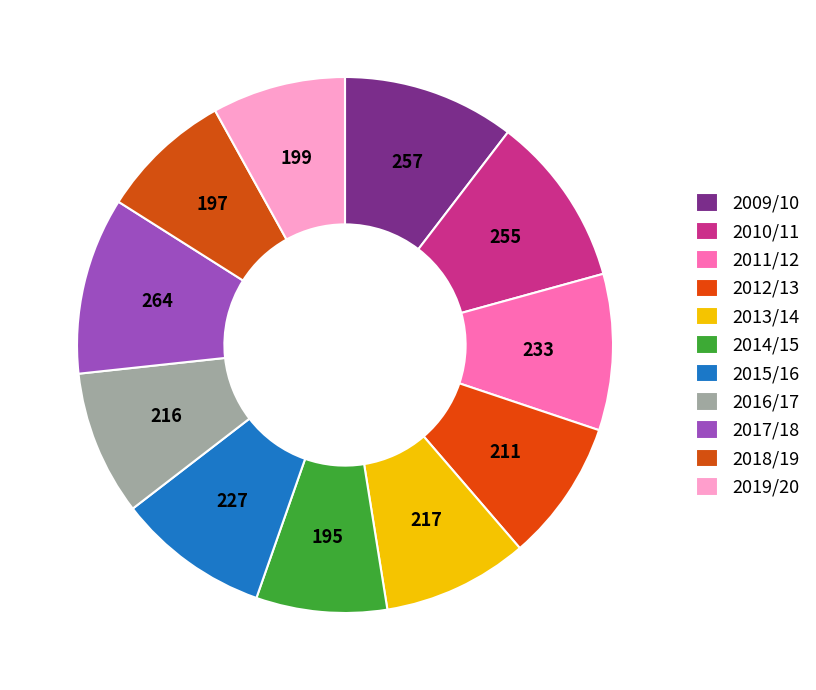

To the nearest percent, what is the combined percentage of 2011/12 and 2012/13?

18%